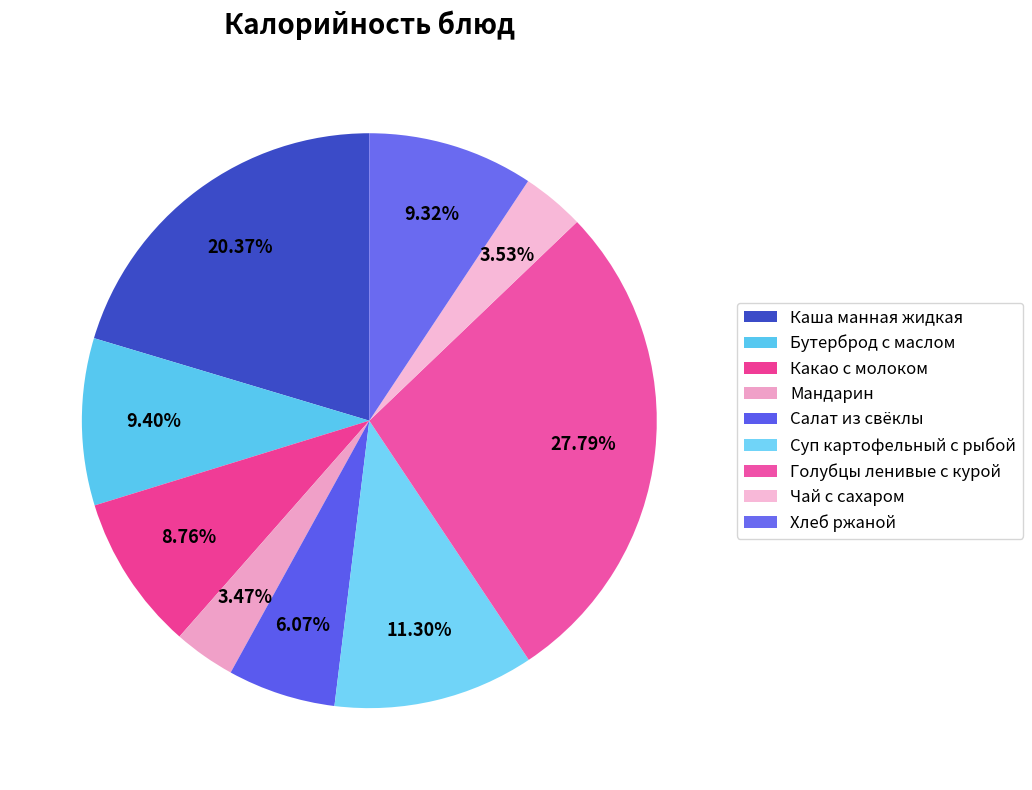

To the nearest percent, what is the difference between the Салат из свёклы and Каша манная жидкая slice percentages?

14%